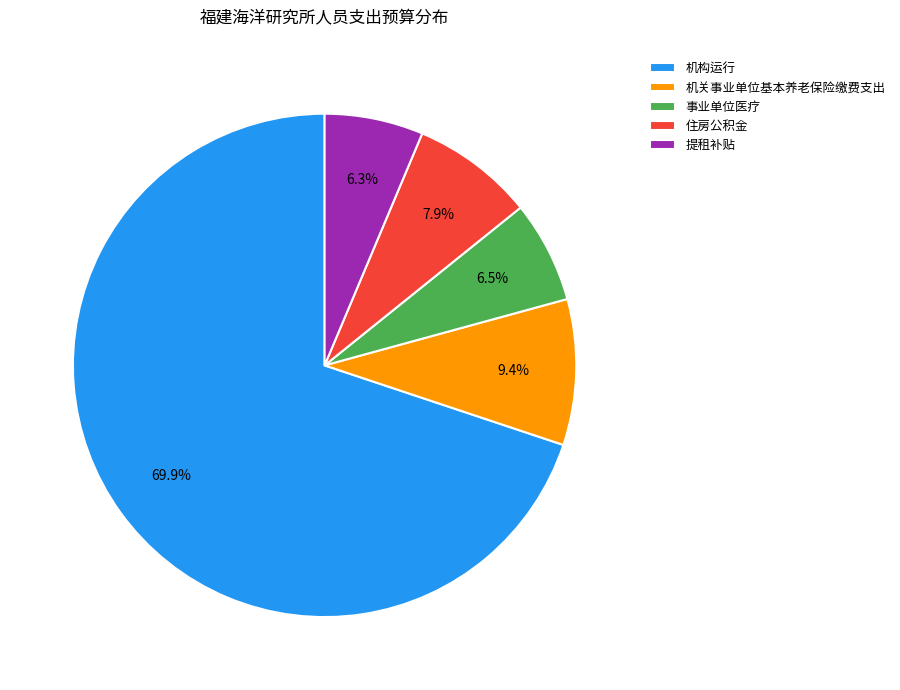

Which slice is the largest?

机构运行